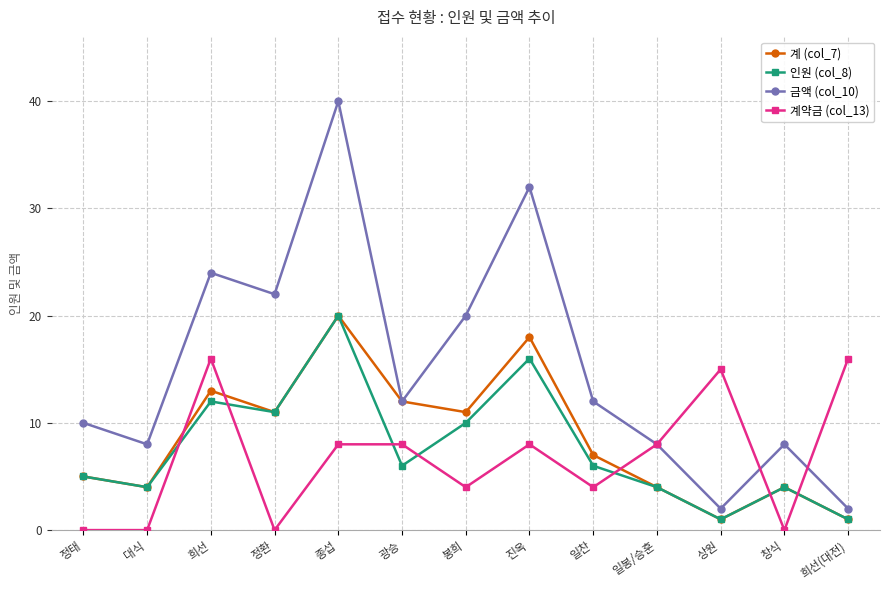

Which series has the largest range (max minus min)?

금액 (col_10)